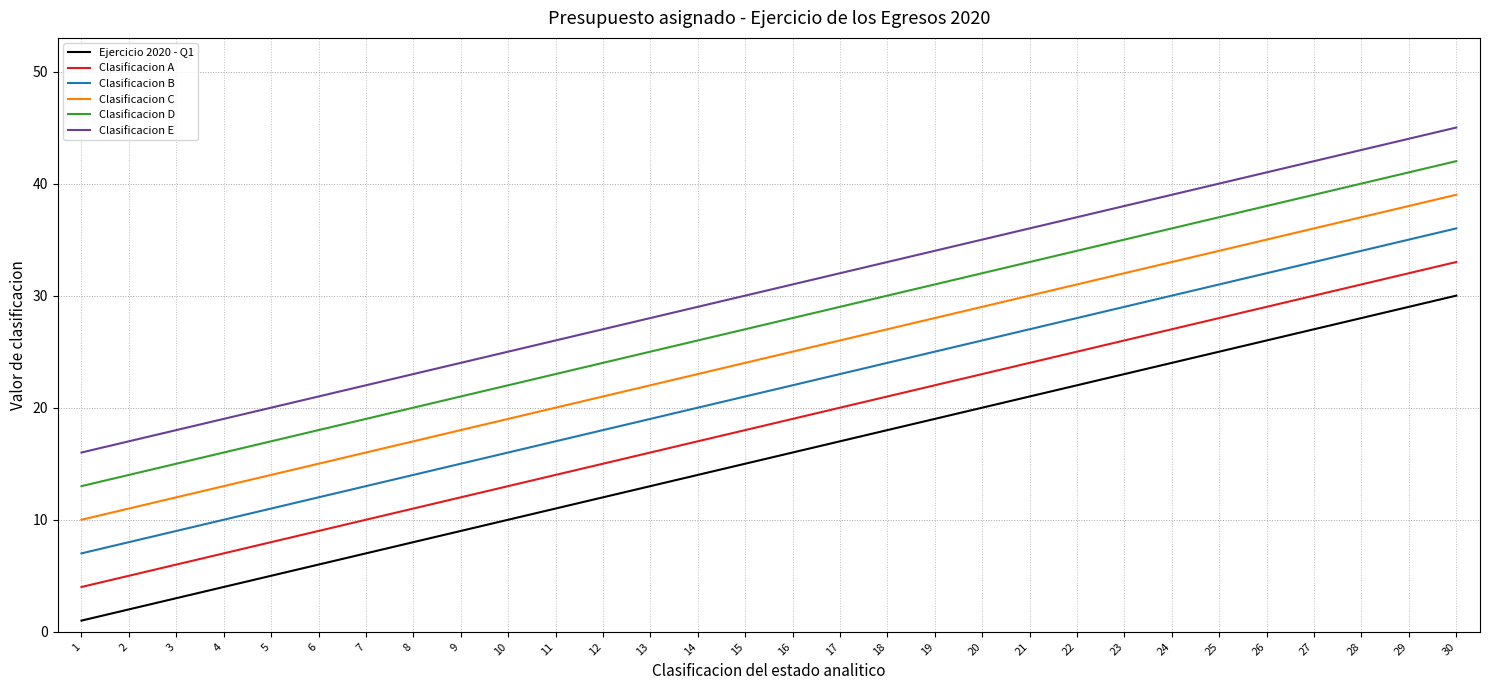

Where is Ejercicio 2020 - Q1 nearest to the value 15?

15